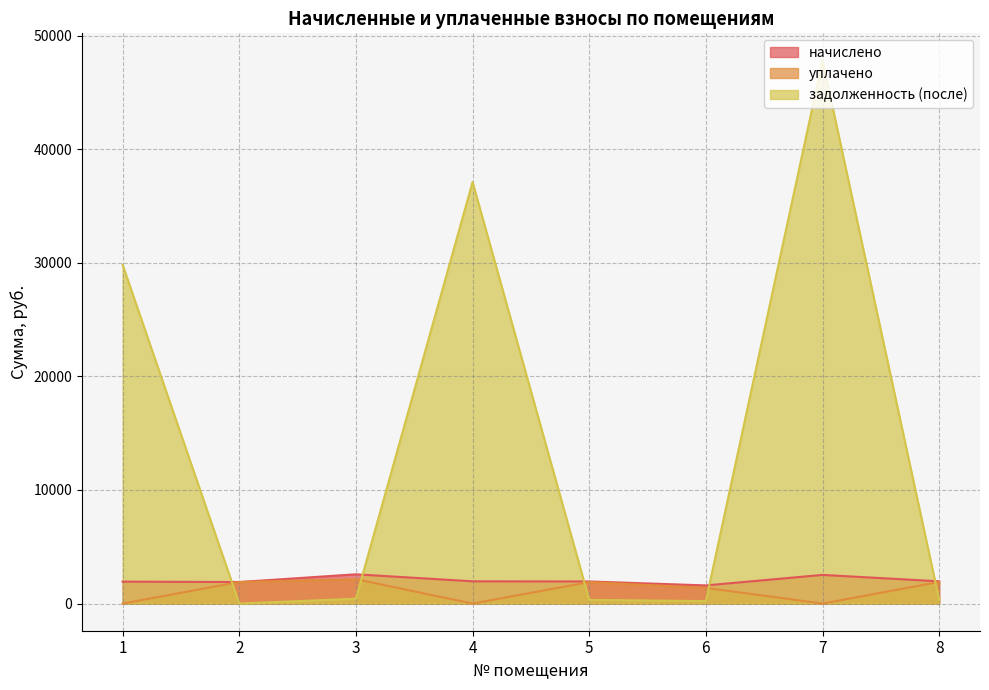

What is the spread (max minus min) of values at 6?

1380.0